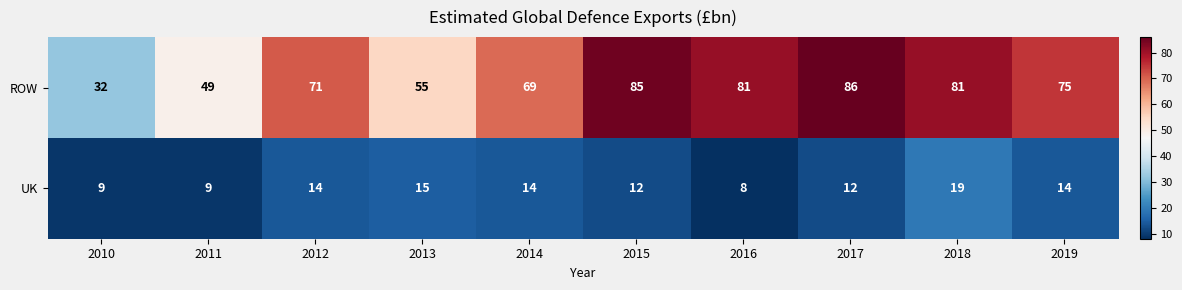

What is the spread (max minus min) of values at 2015?

73